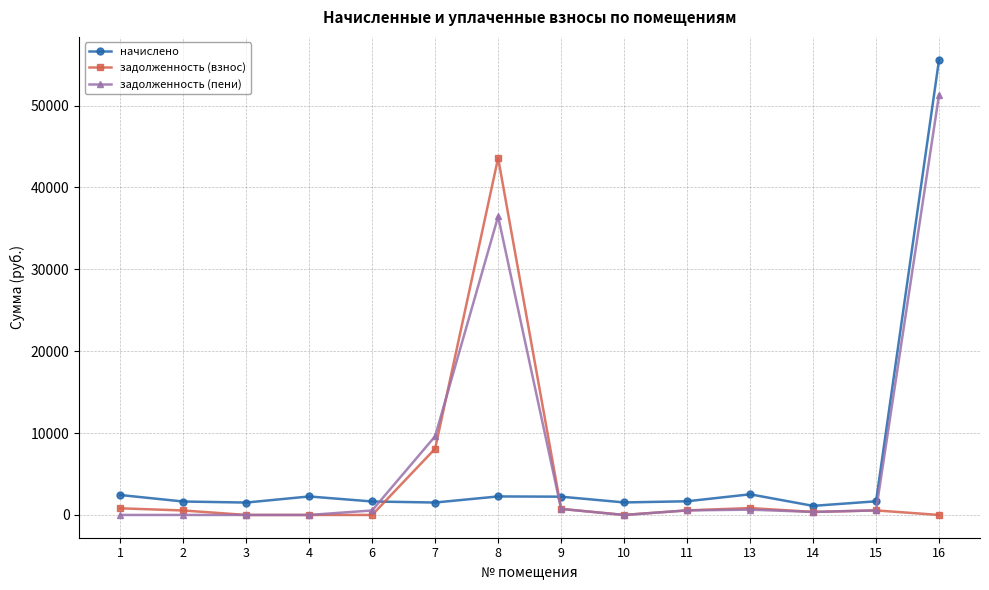

What is the value of the начислено point at the 3rd from the left?

1514.1